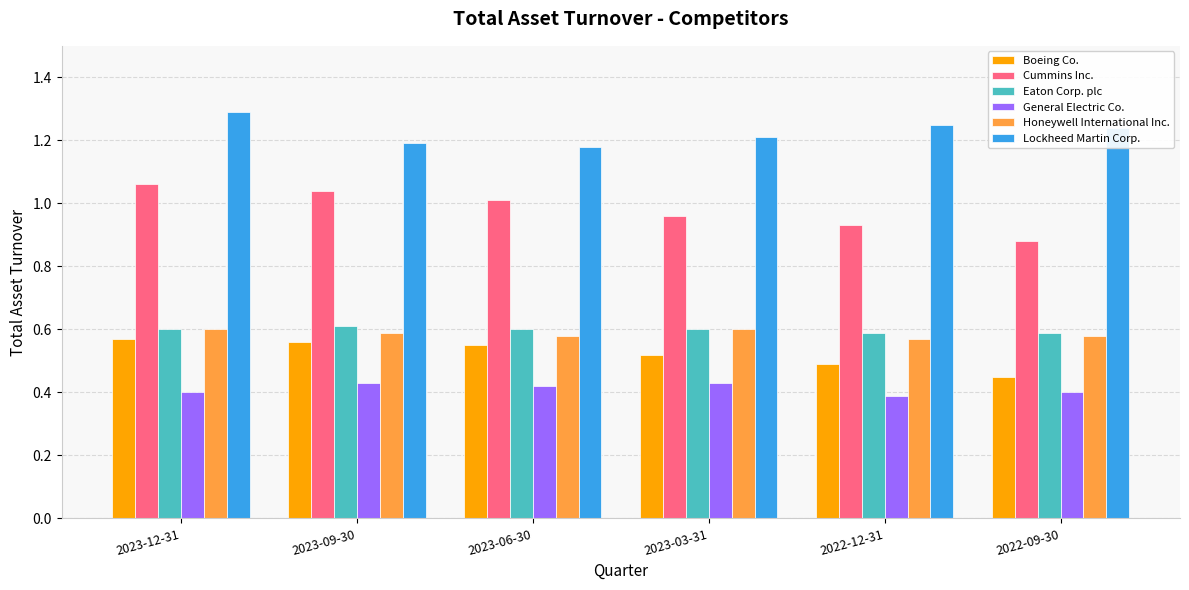

True or false: Honeywell International Inc. has a value of 0.6 at 2023-03-31.

True